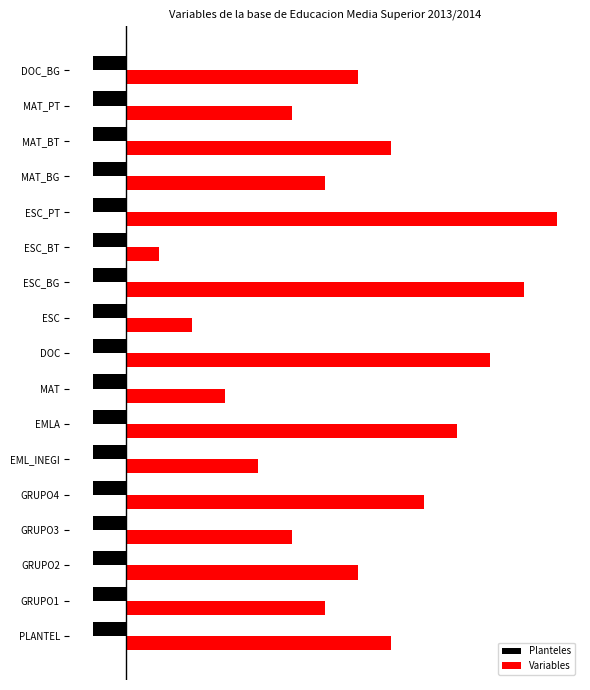

What are all the series names shown in the legend?

Planteles, Variables